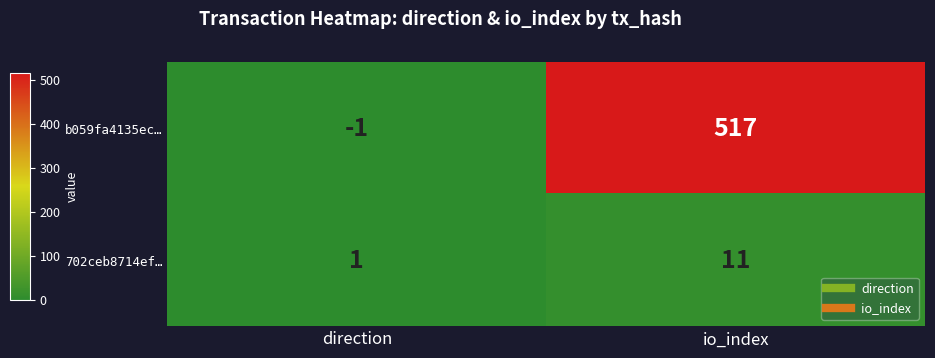

List the series in order of their peak value, lowest first.

702ceb8714ef…, b059fa4135ec…